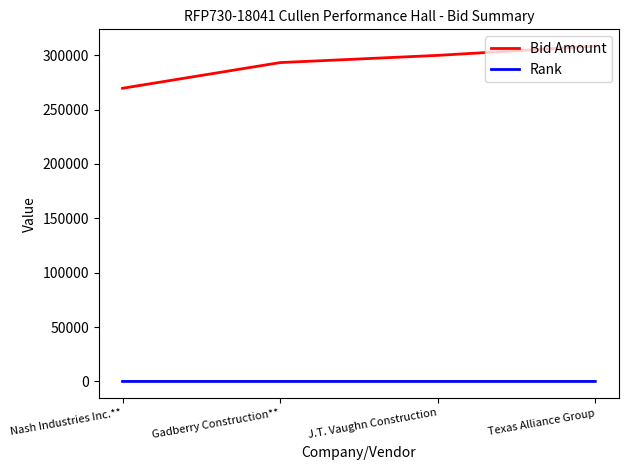

What is the lowest value of the Bid Amount series?

269600